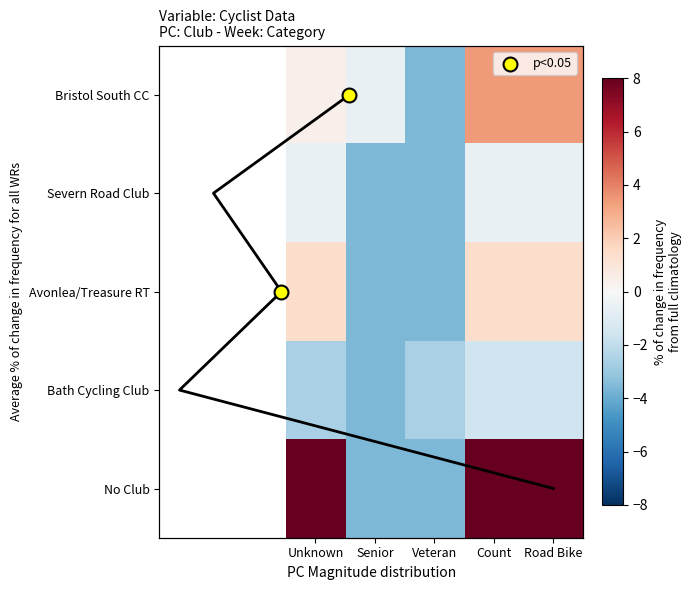

True or false: Bristol South CC has a value of 0.1 at Unknown.

False